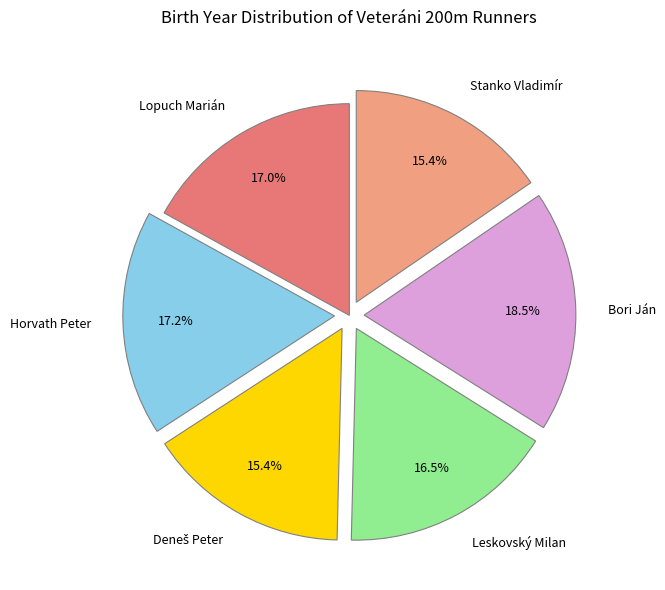

Do Bori Ján and Horvath Peter together represent more than half of the pie?

No